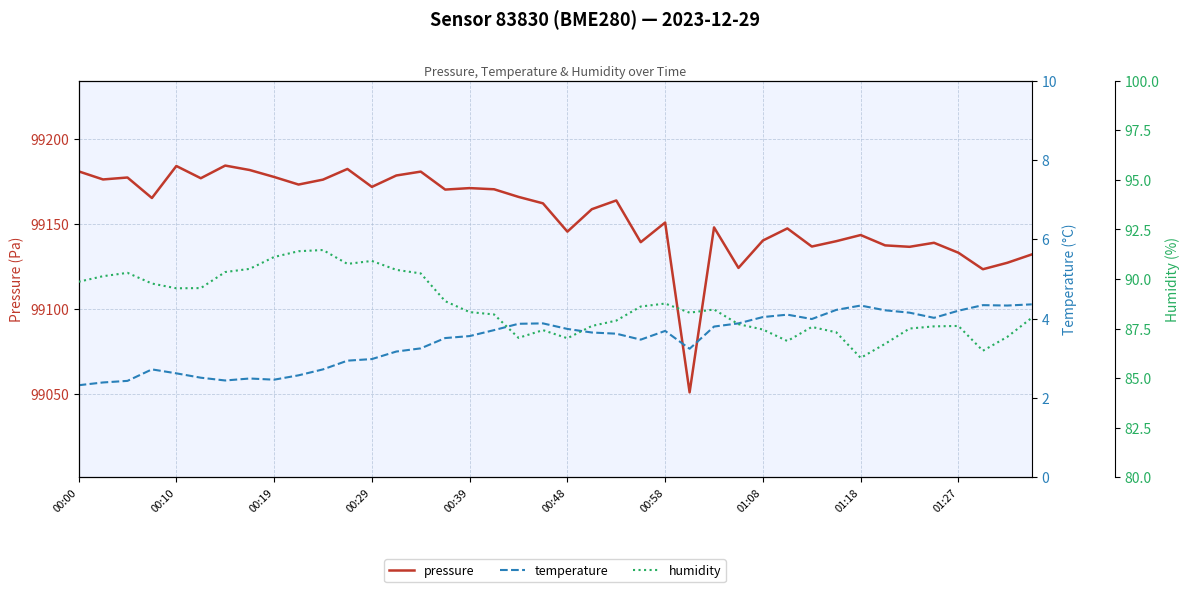

Does the chart have visible grid lines?

Yes